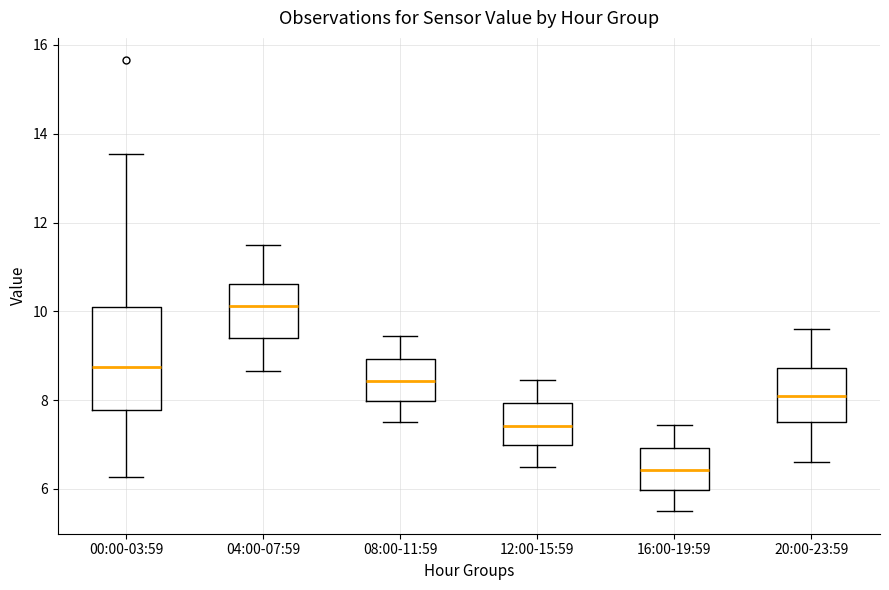

Reading left to right, read every box against the y-axis: the position of its median line, the range the box covers, and the ends of its whiskers. The values are not printed on the chart, so give them approximately, as read against the axis.

00:00-03:59: median 8.8, box 7.8 to 10.2, whiskers 6.2 to 13.6
04:00-07:59: median 10.2, box 9.4 to 10.6, whiskers 8.6 to 11.6
08:00-11:59: median 8.4, box 8.0 to 9.0, whiskers 7.6 to 9.4
12:00-15:59: median 7.4, box 7.0 to 8.0, whiskers 6.6 to 8.4
16:00-19:59: median 6.4, box 6.0 to 7.0, whiskers 5.6 to 7.4
20:00-23:59: median 8.2, box 7.6 to 8.8, whiskers 6.6 to 9.6